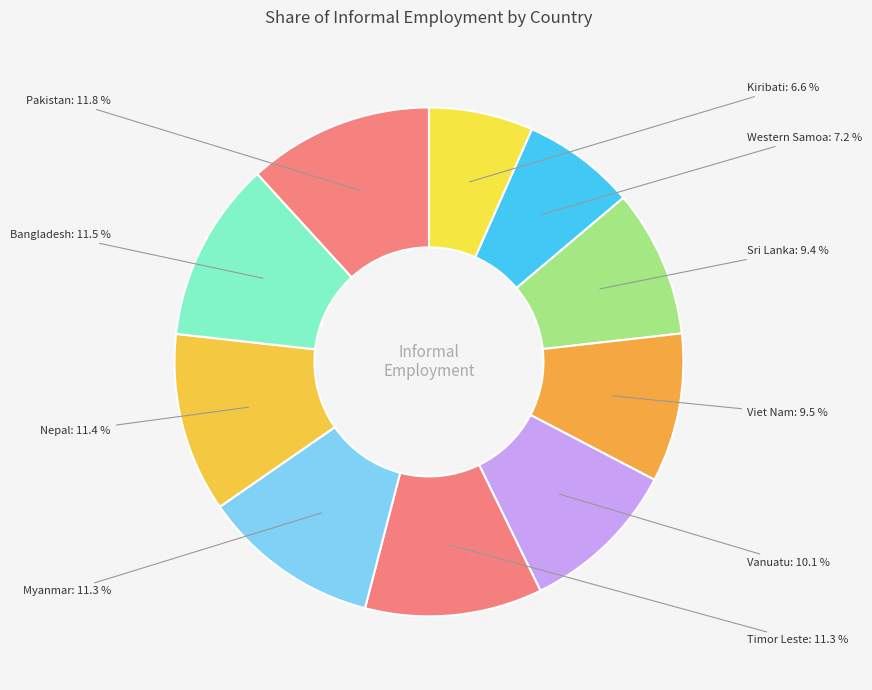

To the nearest percent, what is the difference between the largest and smallest slice percentages?

5%